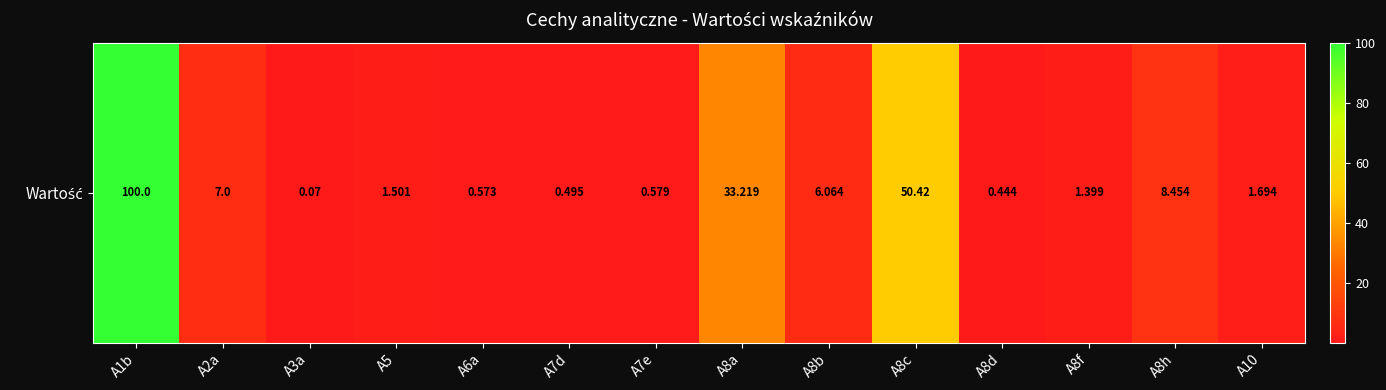

The chart shows a value of 6.1 at A8b. True or false?

True